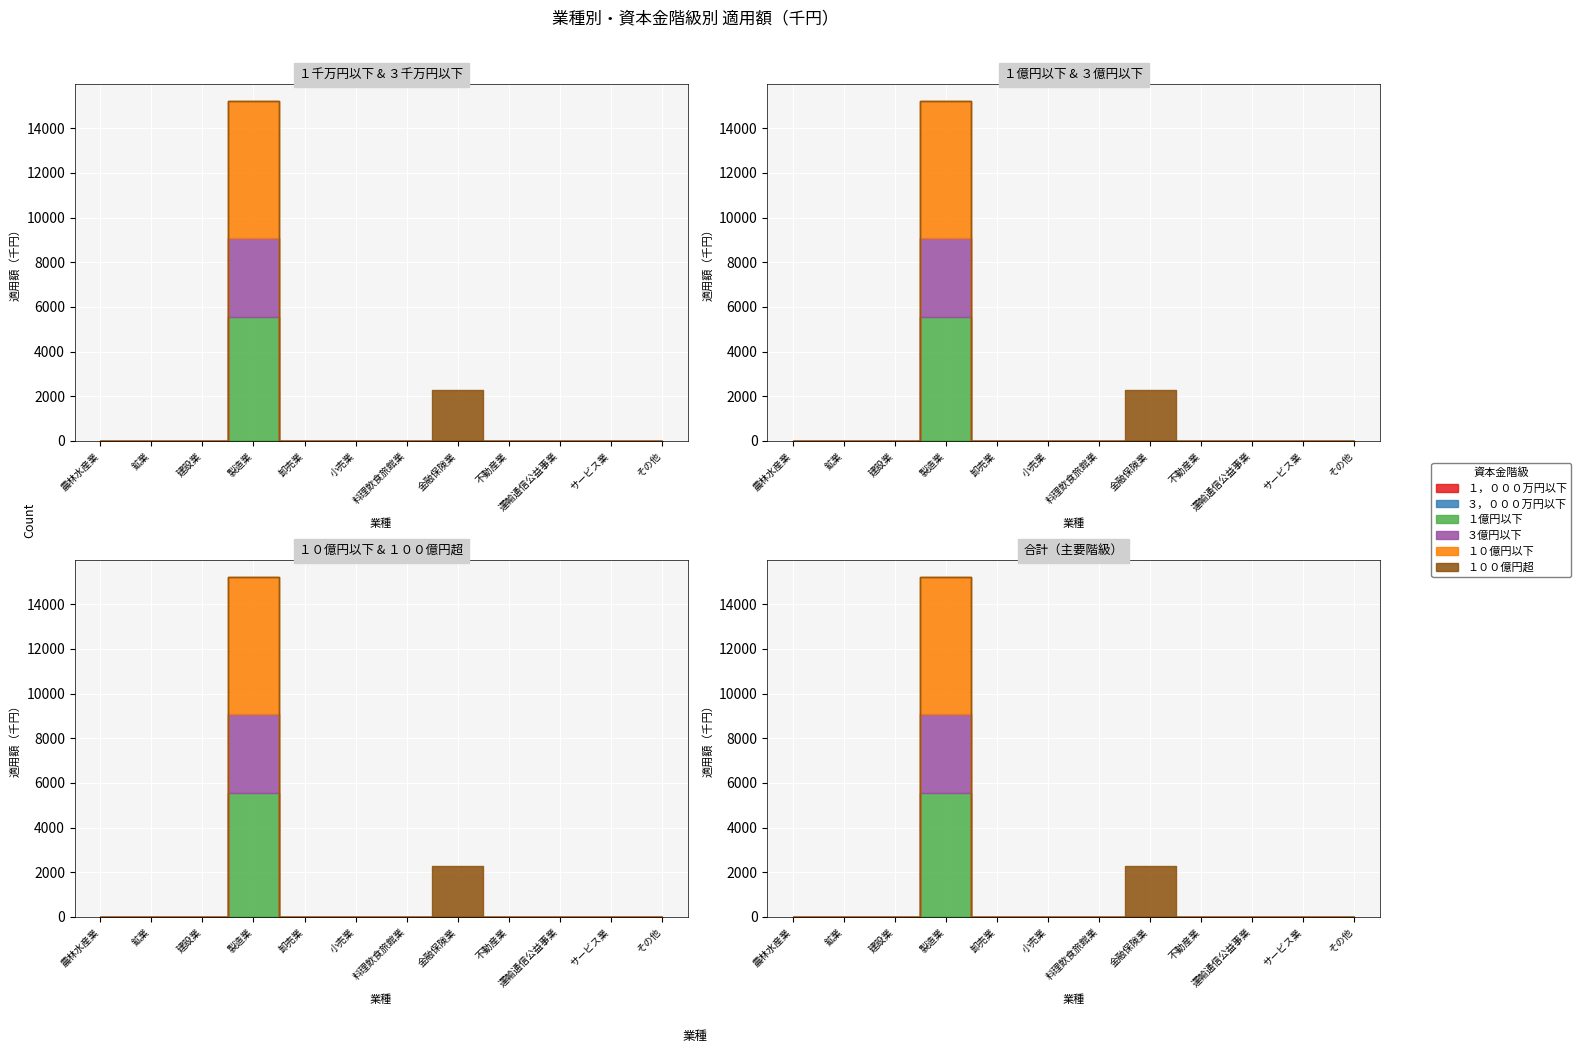

Reading left to right, transcribe all the data shown in this chart.

１，０００万円以下: 農林水産業=0	鉱業=0	建設業=0	製造業=0	卸売業=0	小売業=0	料理飲食旅館業=0	金融保険業=0	不動産業=0	運輸通信公益事業=0	サービス業=0	その他=0
３，０００万円以下: 農林水産業=0	鉱業=0	建設業=0	製造業=0	卸売業=0	小売業=0	料理飲食旅館業=0	金融保険業=0	不動産業=0	運輸通信公益事業=0	サービス業=0	その他=0
１億円以下: 農林水産業=0	鉱業=0	建設業=0	製造業=5543	卸売業=0	小売業=0	料理飲食旅館業=0	金融保険業=0	不動産業=0	運輸通信公益事業=0	サービス業=0	その他=0
３億円以下: 農林水産業=0	鉱業=0	建設業=0	製造業=3539	卸売業=0	小売業=0	料理飲食旅館業=0	金融保険業=0	不動産業=0	運輸通信公益事業=0	サービス業=0	その他=0
１０億円以下: 農林水産業=0	鉱業=0	建設業=0	製造業=6154	卸売業=0	小売業=0	料理飲食旅館業=0	金融保険業=0	不動産業=0	運輸通信公益事業=0	サービス業=0	その他=0
１００億円超: 農林水産業=0	鉱業=0	建設業=0	製造業=0	卸売業=0	小売業=0	料理飲食旅館業=0	金融保険業=2266	不動産業=0	運輸通信公益事業=0	サービス業=0	その他=0